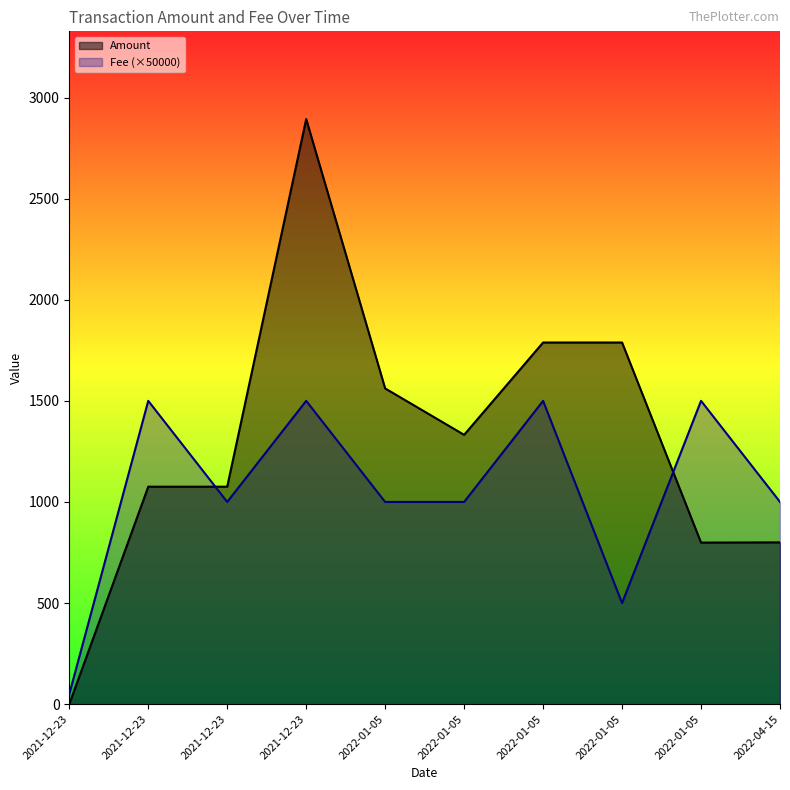

Which series has the largest range (max minus min)?

Amount